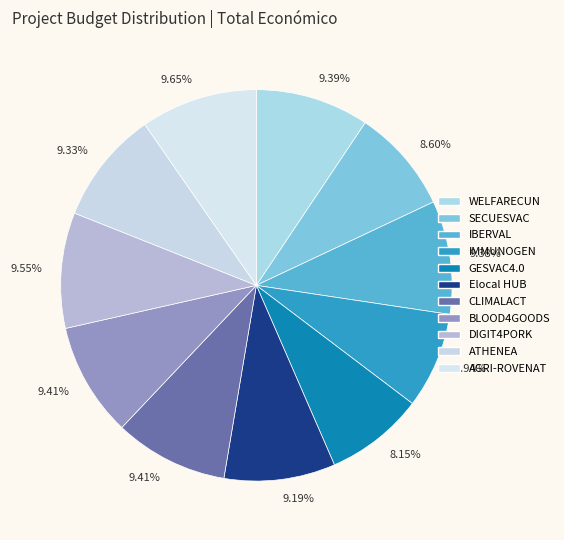

Rank the categories by value from lowest to highest.

IMMUNOGEN, GESVAC4.0, SECUESVAC, Elocal HUB, ATHENEA, IBERVAL, WELFARECUN, BLOOD4GOODS, CLIMALACT, DIGIT4PORK, AGRI-ROVENAT